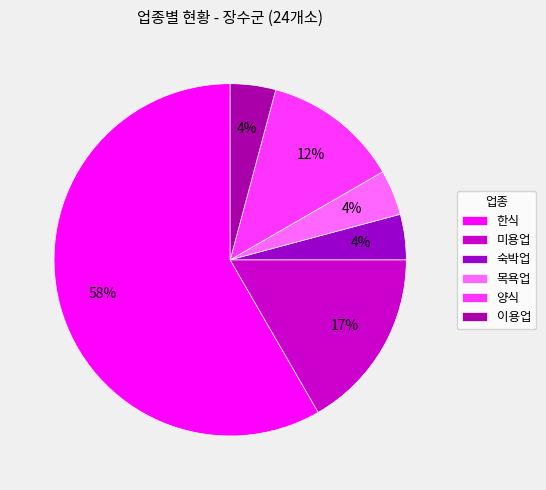

True or false: 한식 accounts for 58% of the total.

True